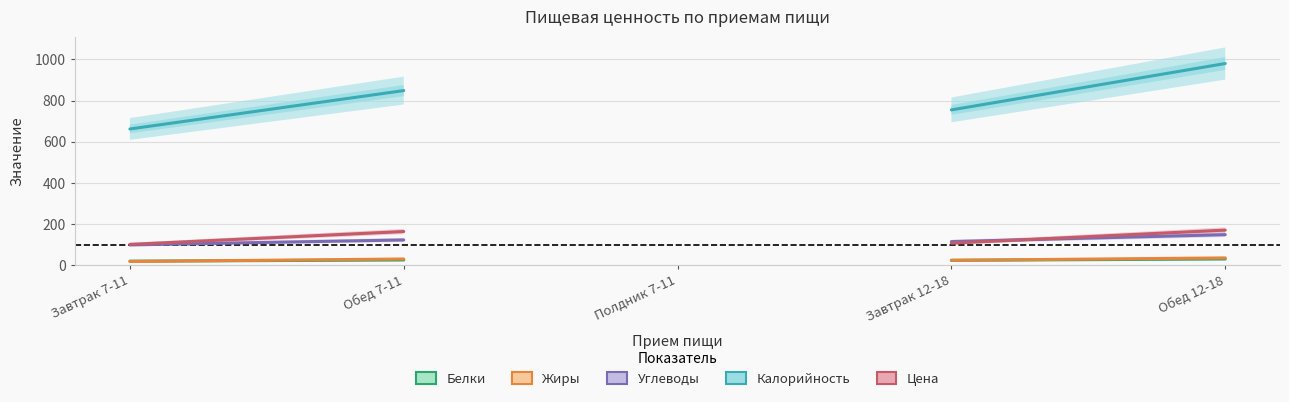

What is the greatest value displayed?

980.0